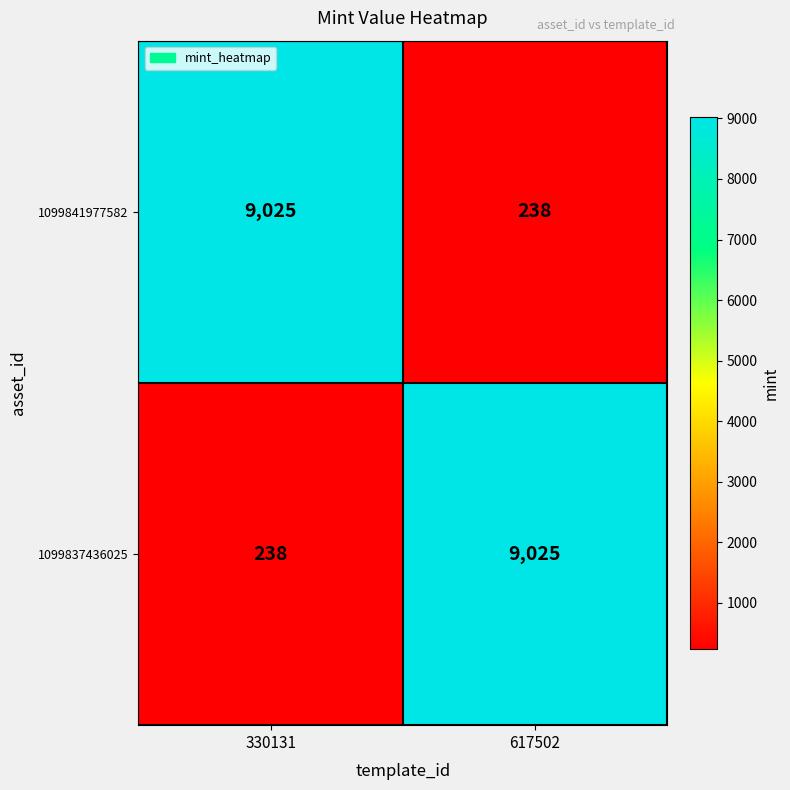

Count the number of data series in this chart.

2